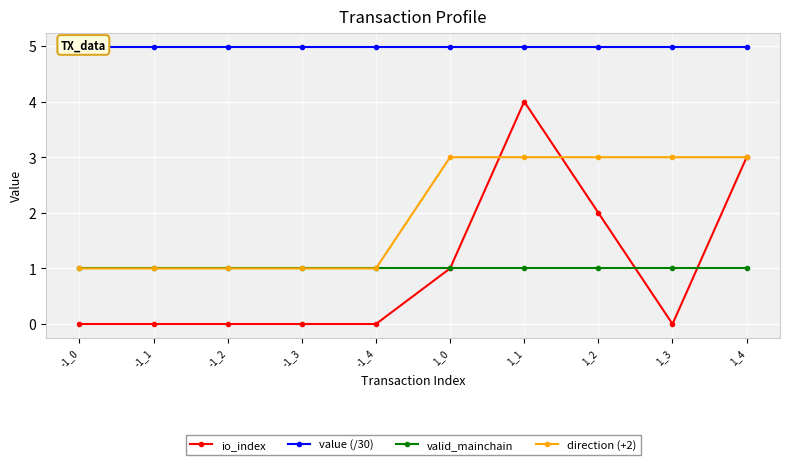

The direction (+2) series shows 4.0 at 1_3. True or false?

False